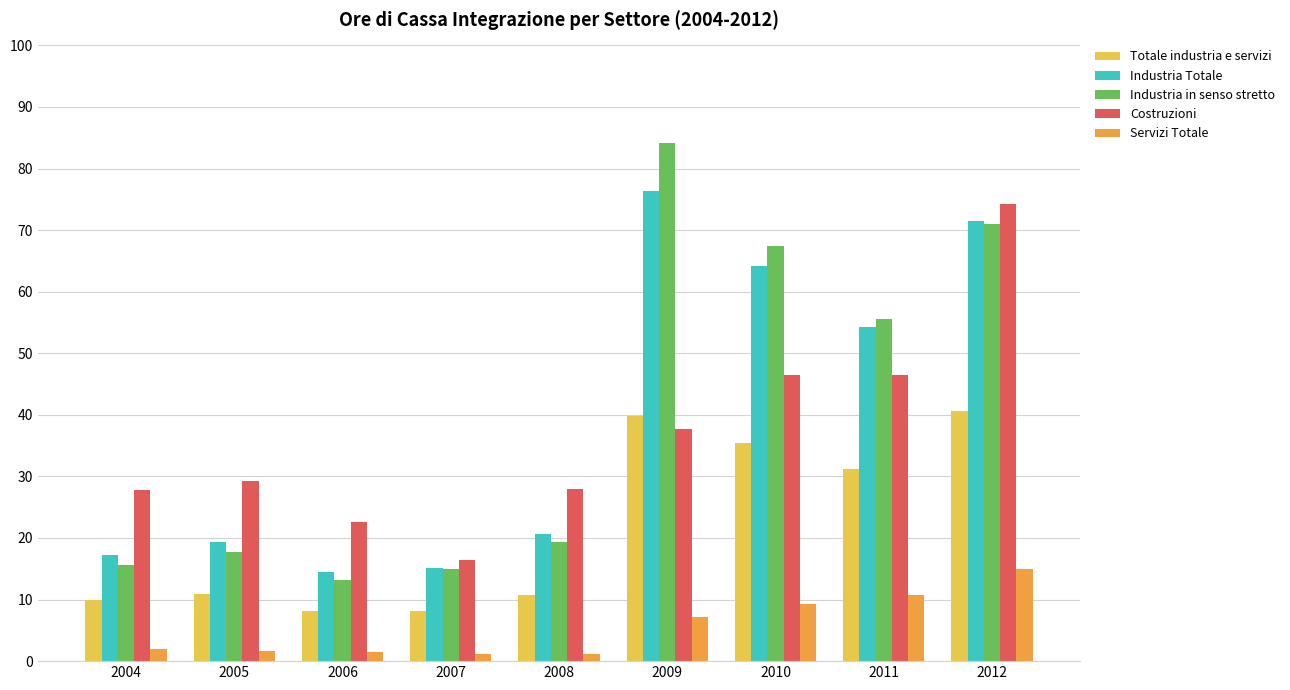

What is the difference between the maximum and minimum values in the Industria in senso stretto series?

71.0